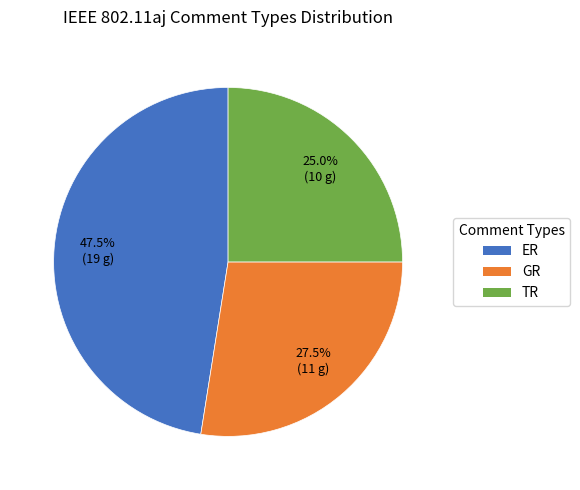

Is there any slice that represents more than half of the pie?

No